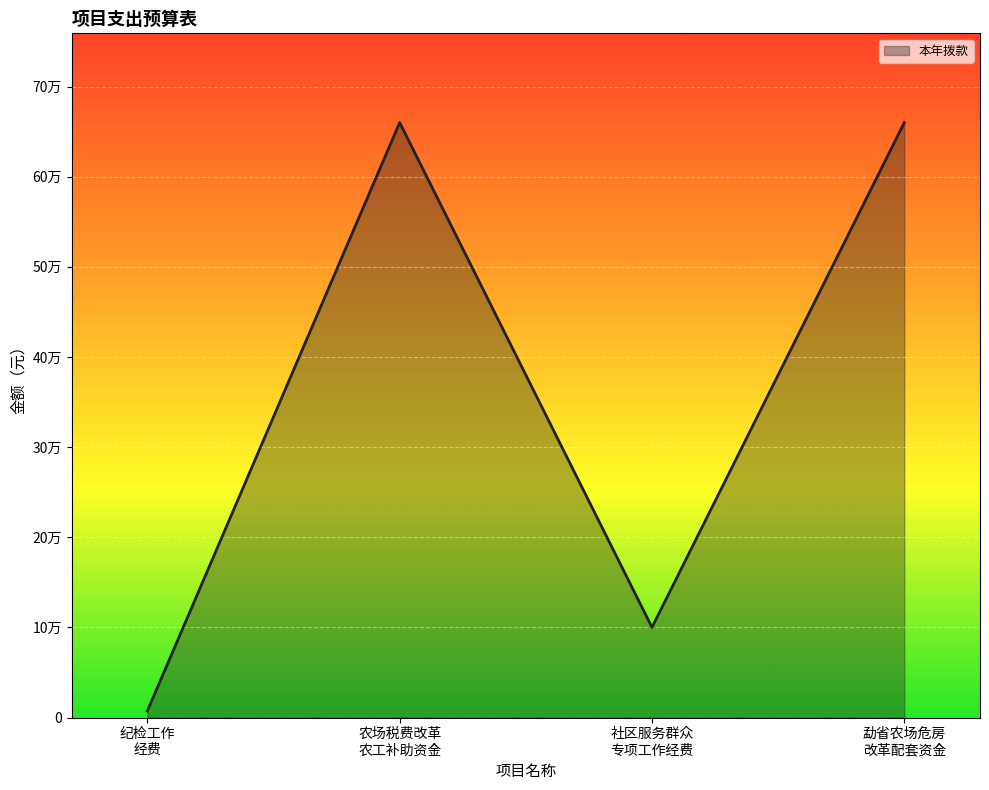

Which label corresponds to the smallest value in the chart?

纪检工作
经费